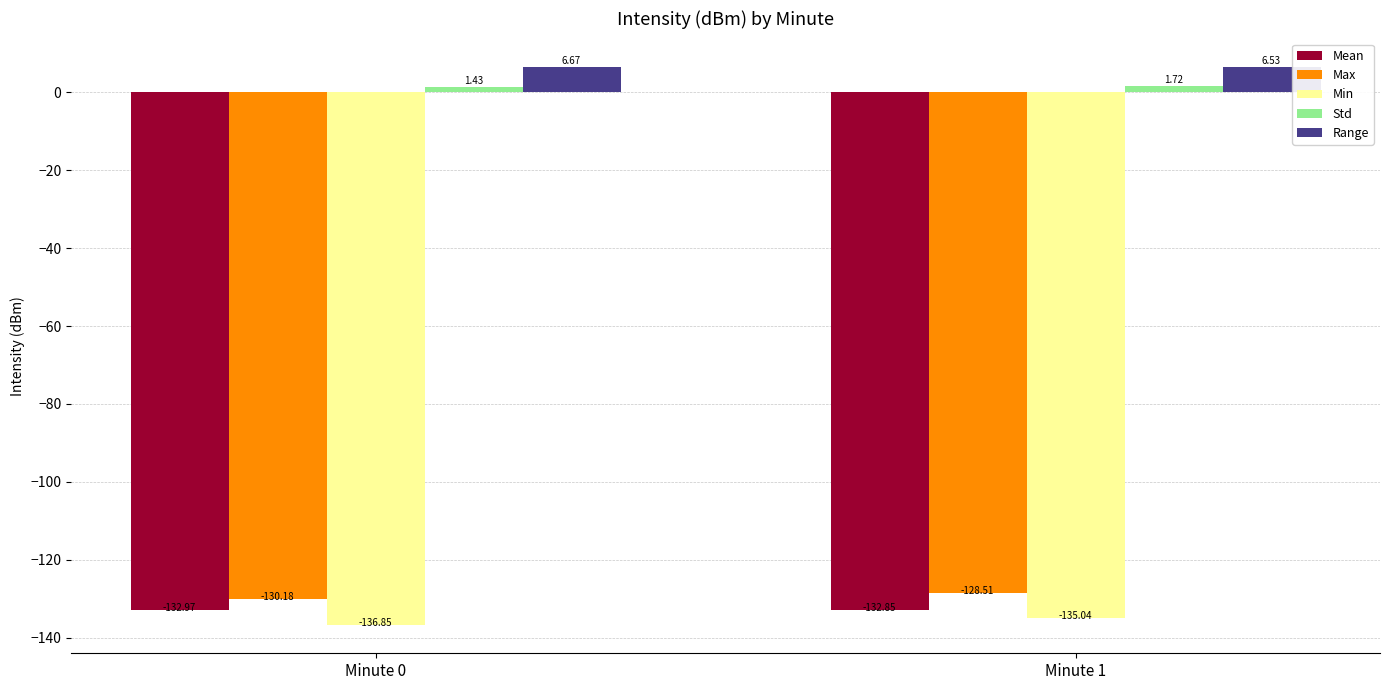

Rank the series at Minute 1 from lowest to highest value.

Min, Mean, Max, Std, Range